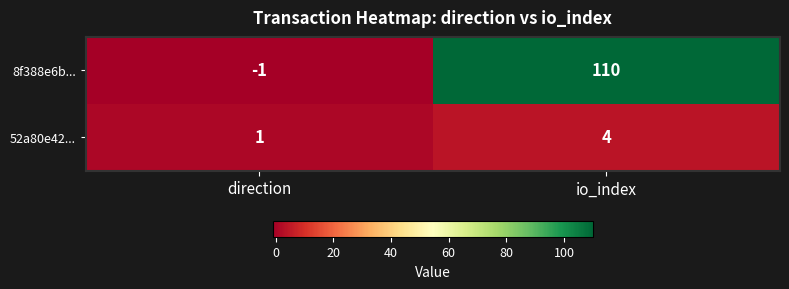

True or false: 52a80e42... has a value of 4 at io_index.

True